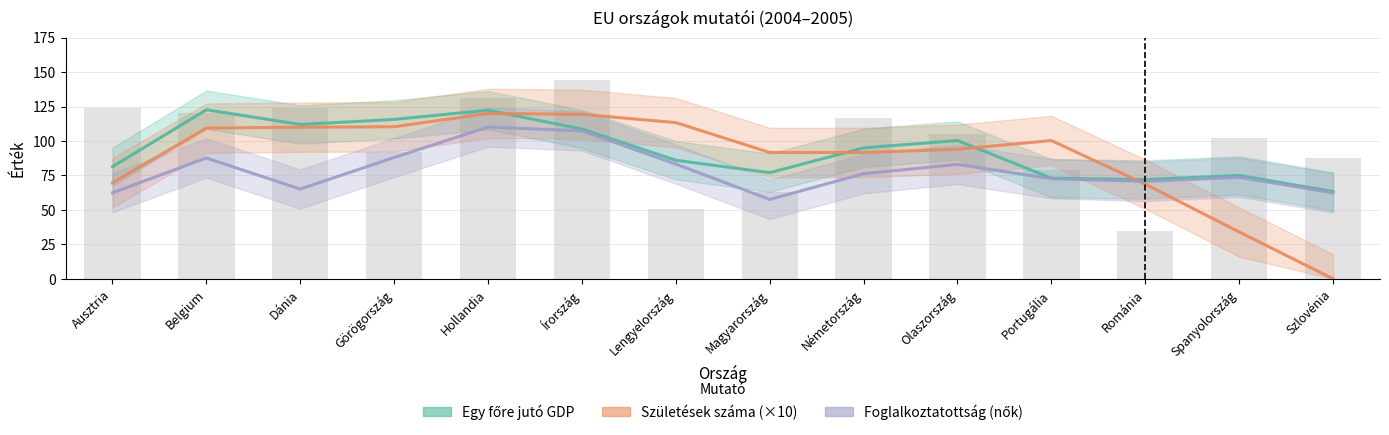

What is the label of the 8th bar from the right?

Lengyelország